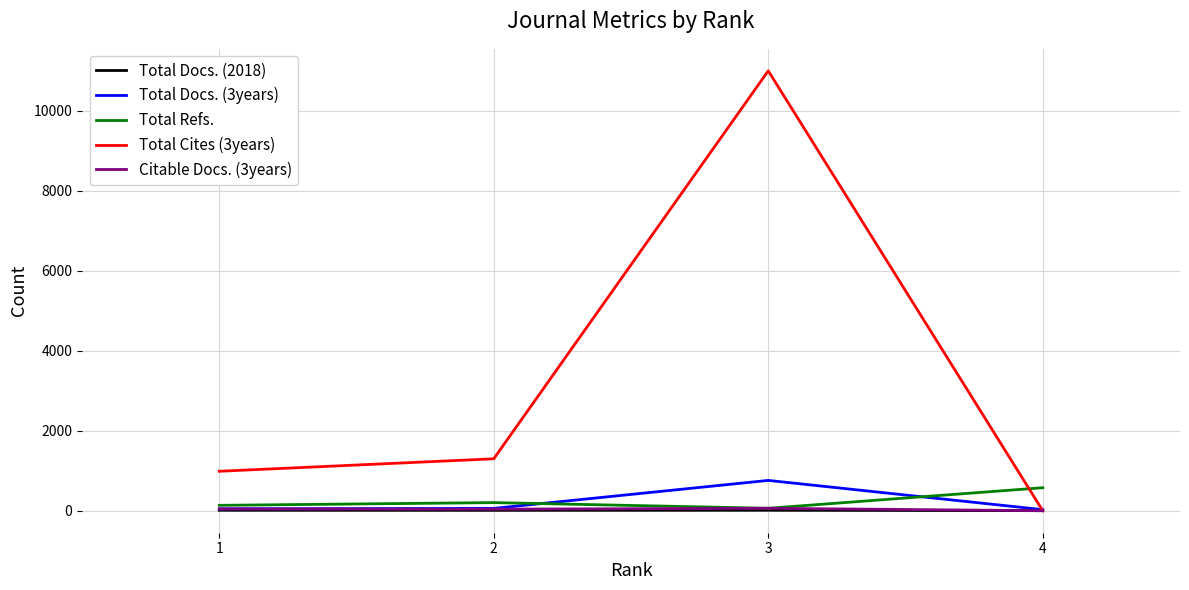

Which series changed the most between 1 and 2?

Total Cites (3years)